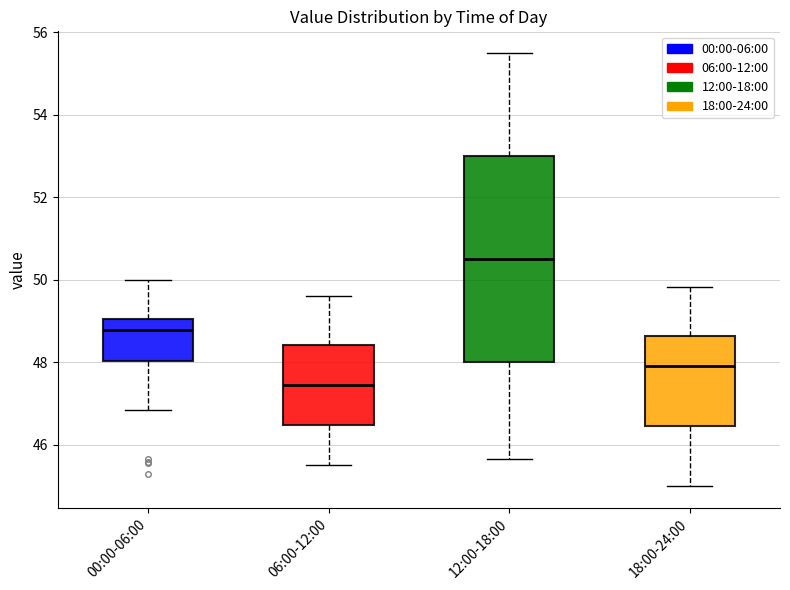

Which box is the tallest, from its lower edge to its upper edge?

12:00-18:00